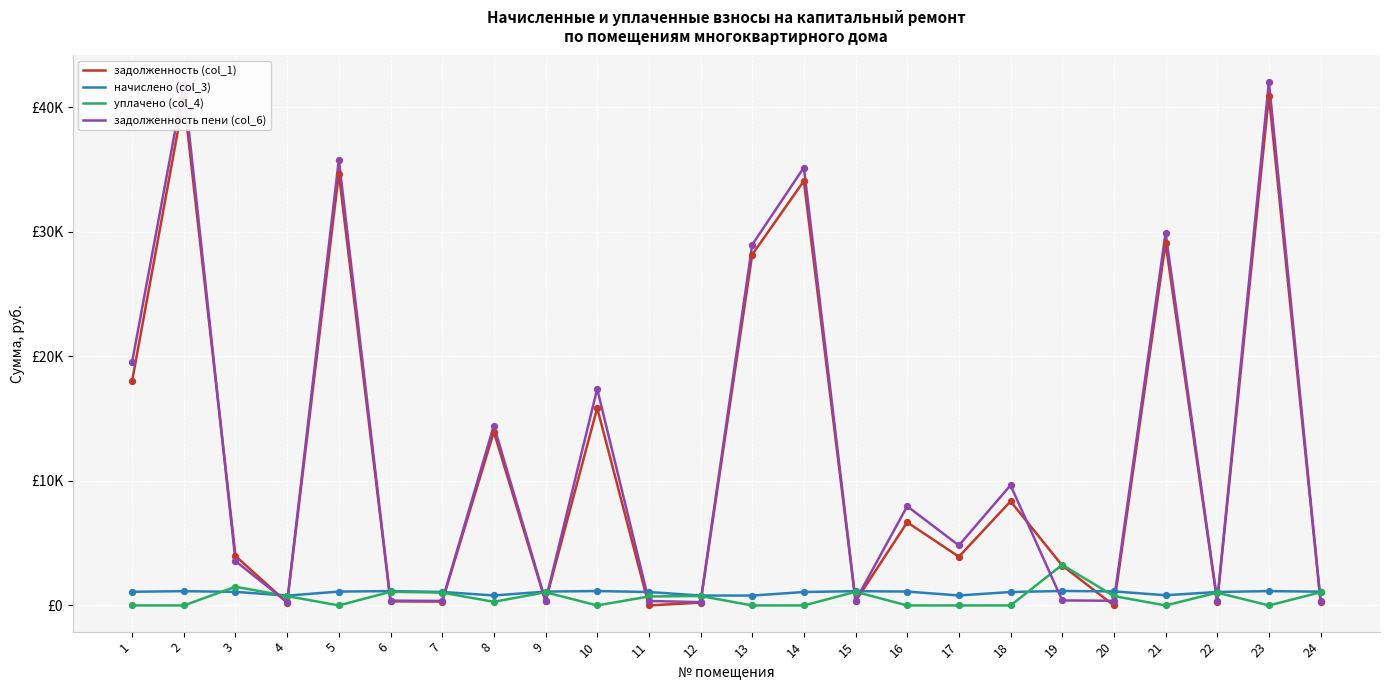

At how many categories does at least one series exceed 18375?

7